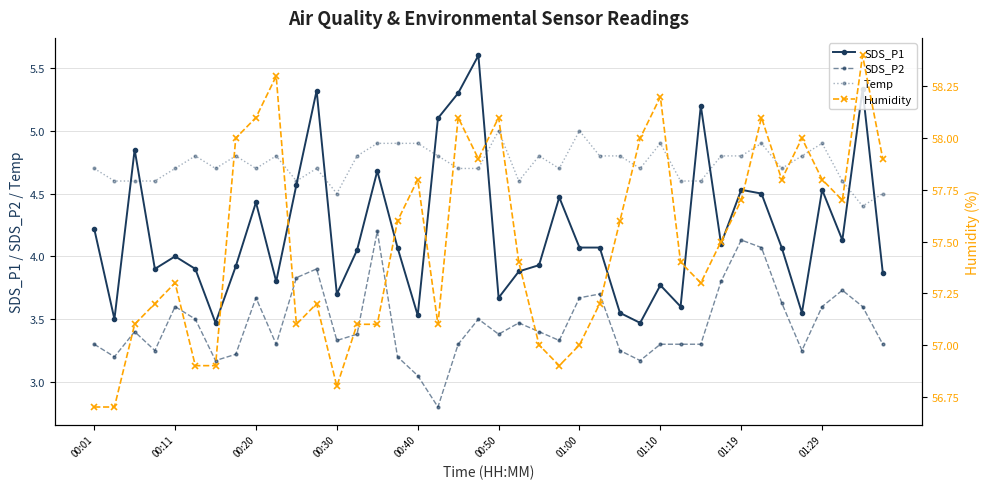

What are all the series names shown in the legend?

SDS_P1, SDS_P2, Temp, Humidity